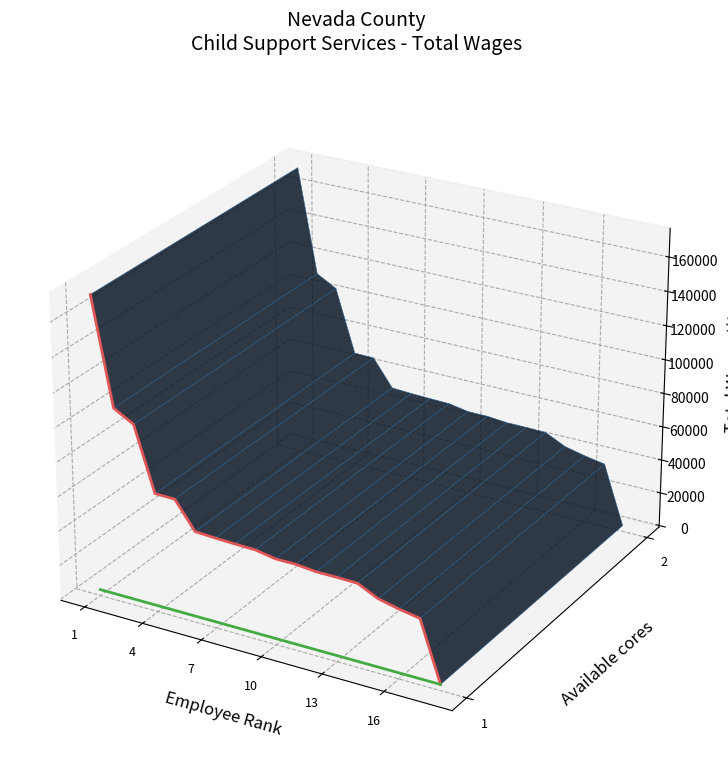

List the labels in order of value, largest first.

1., 2., 3., 4., 5., 6., 7., 8., 9., 10., 11., 12., 13., 14., 15., 16., 17., 18.